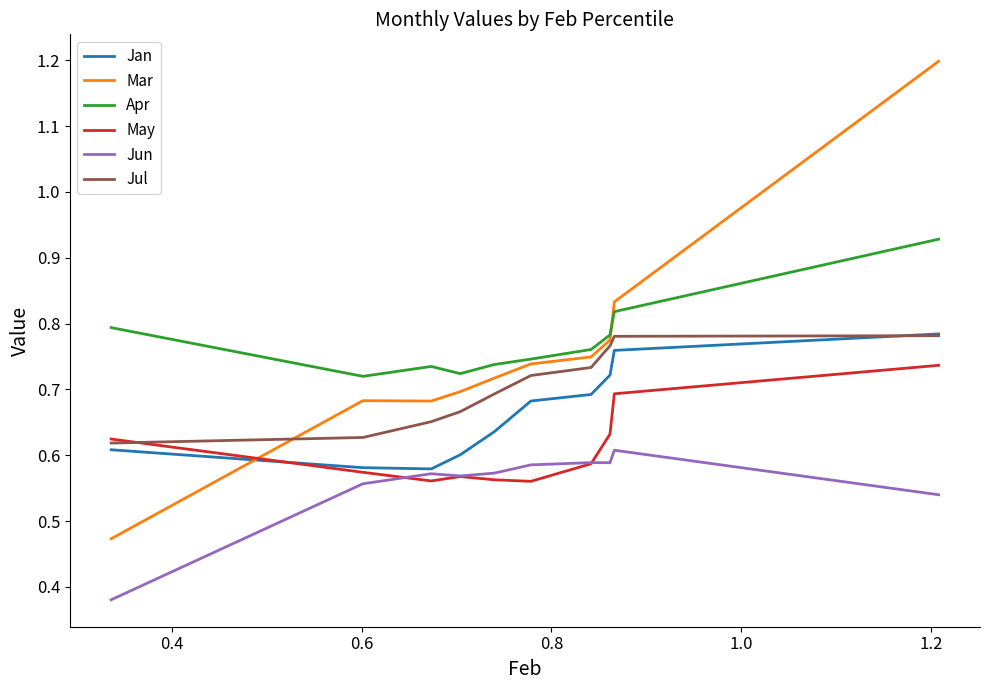

Does the chart display data point markers on the line(s)?

No